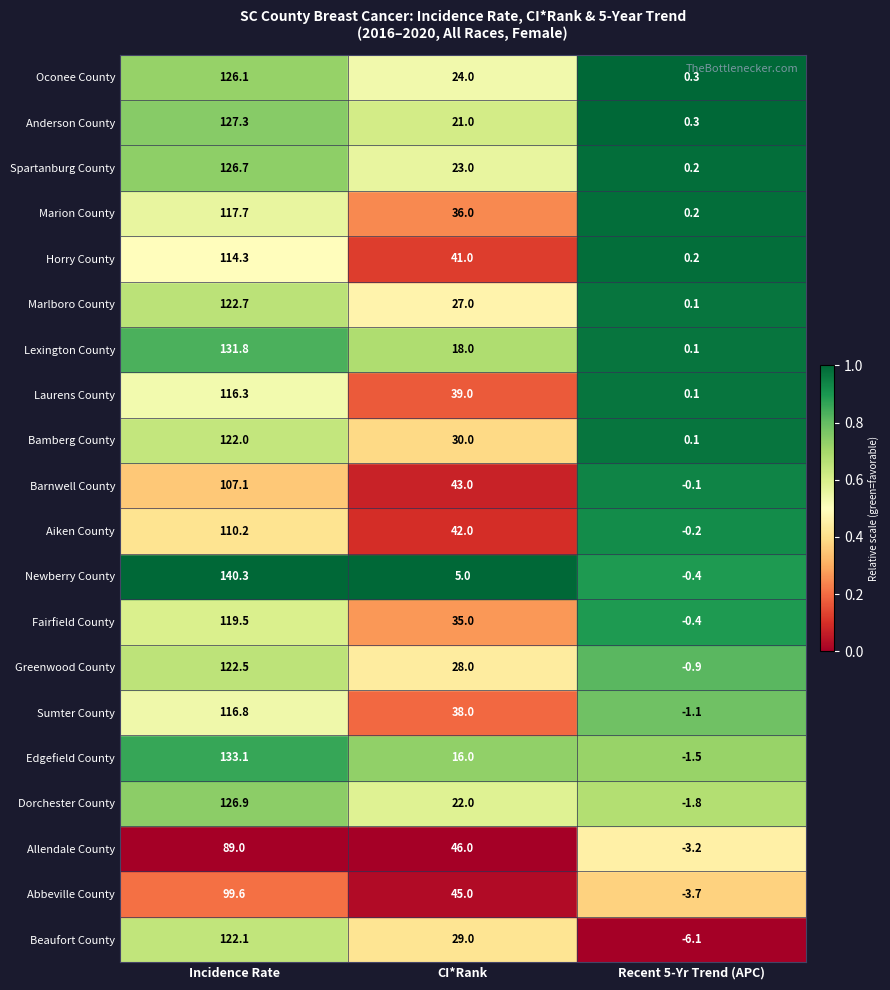

What is the spread (max minus min) of values at CI*Rank?

41.0